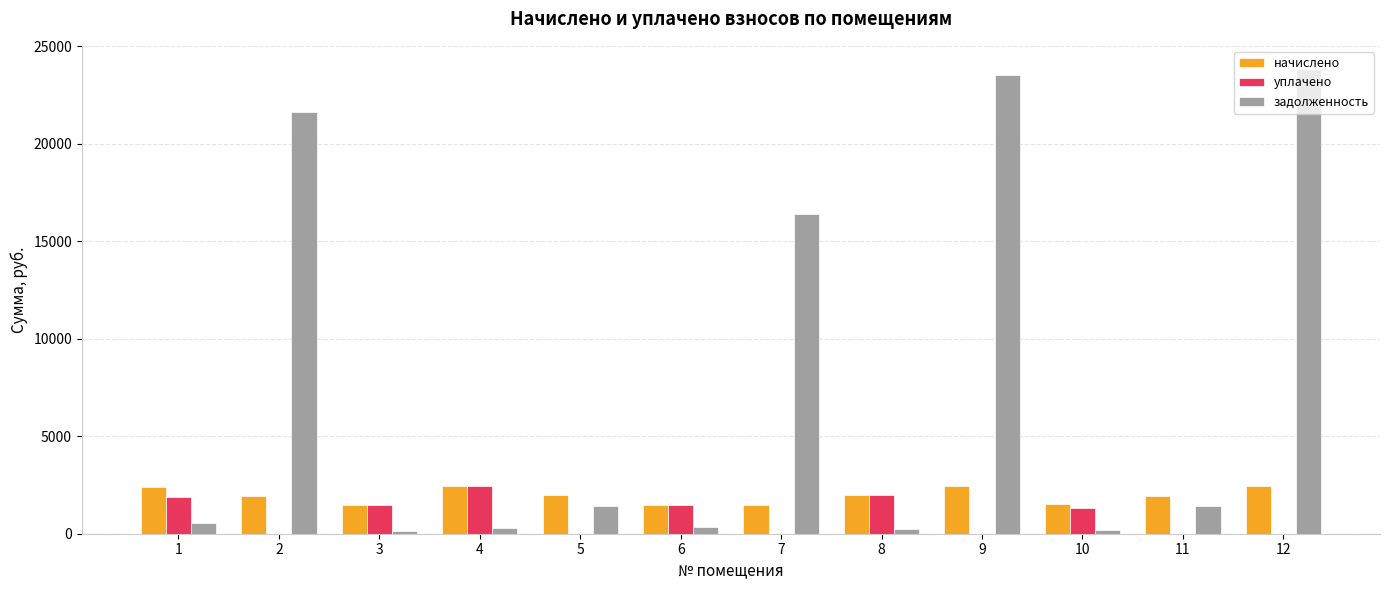

Which series has the largest total across all categories?

задолженность